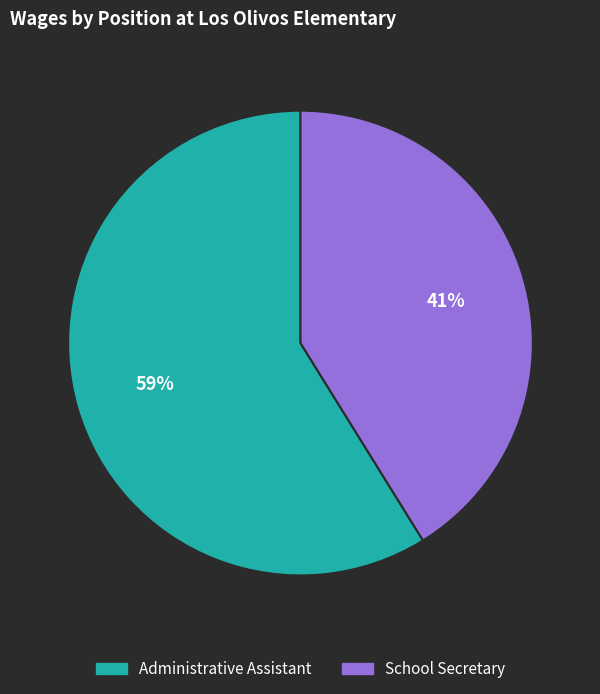

To the nearest percent, what percentage of the pie is Administrative Assistant?

59%